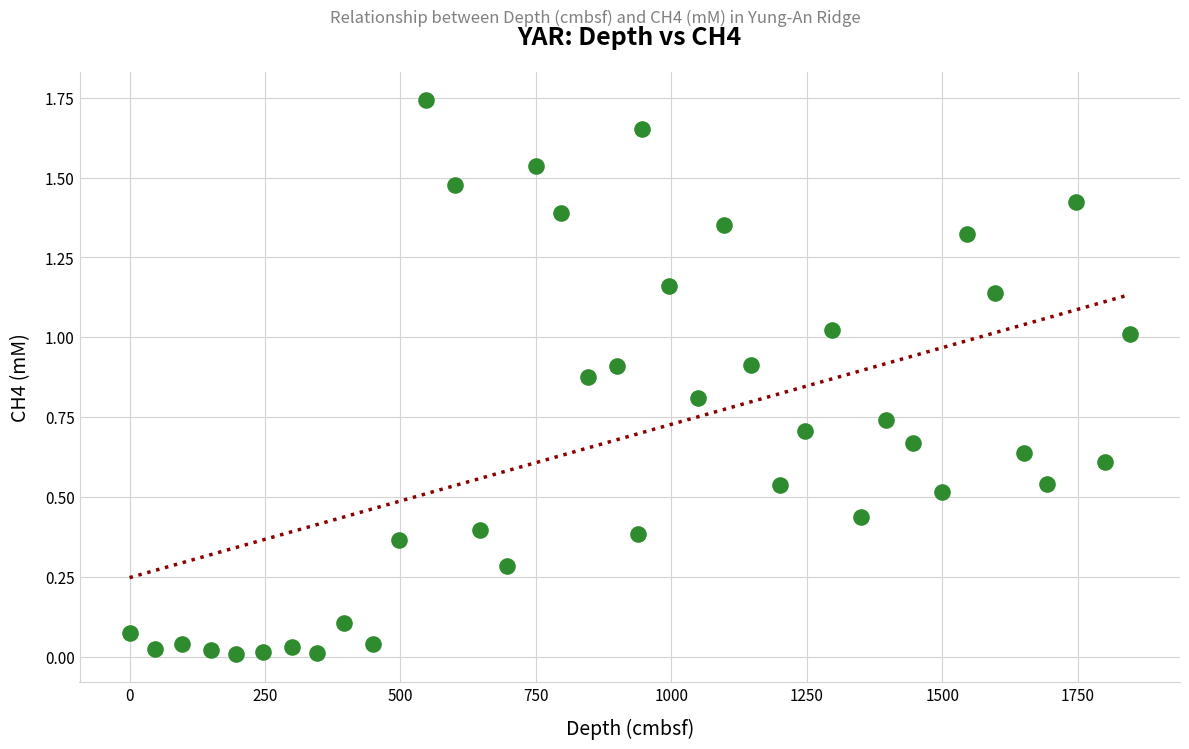

What is the range of X values (max minus min)?

1846.5